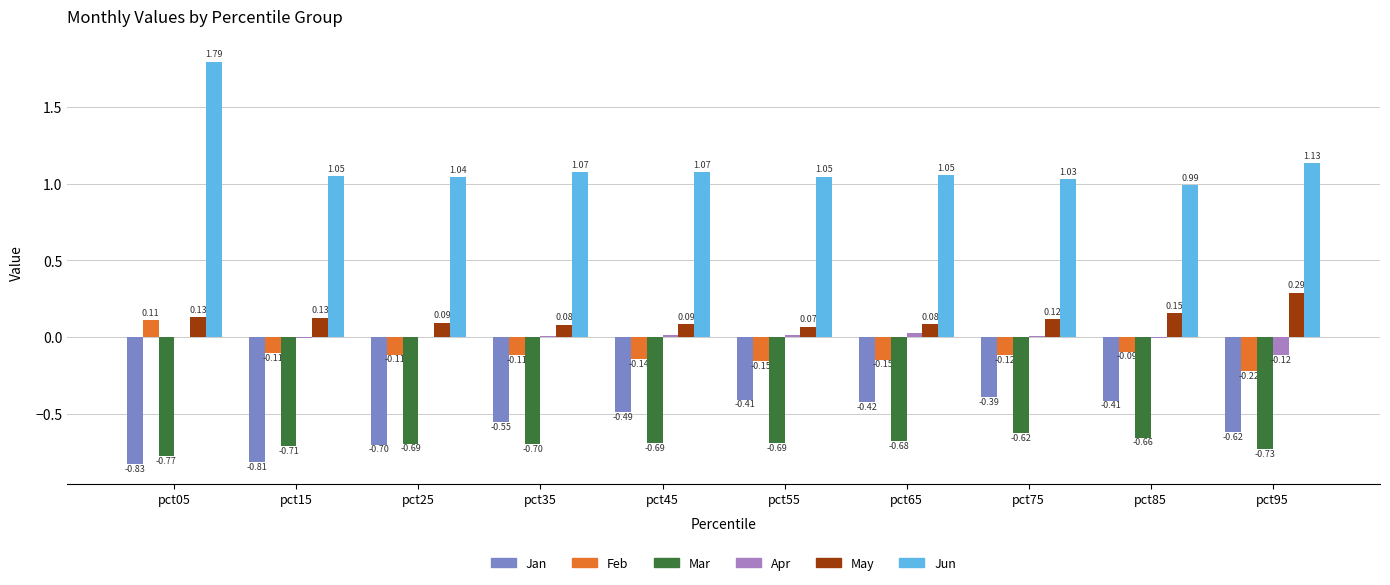

At which category is the sum across all series the highest?

pct05